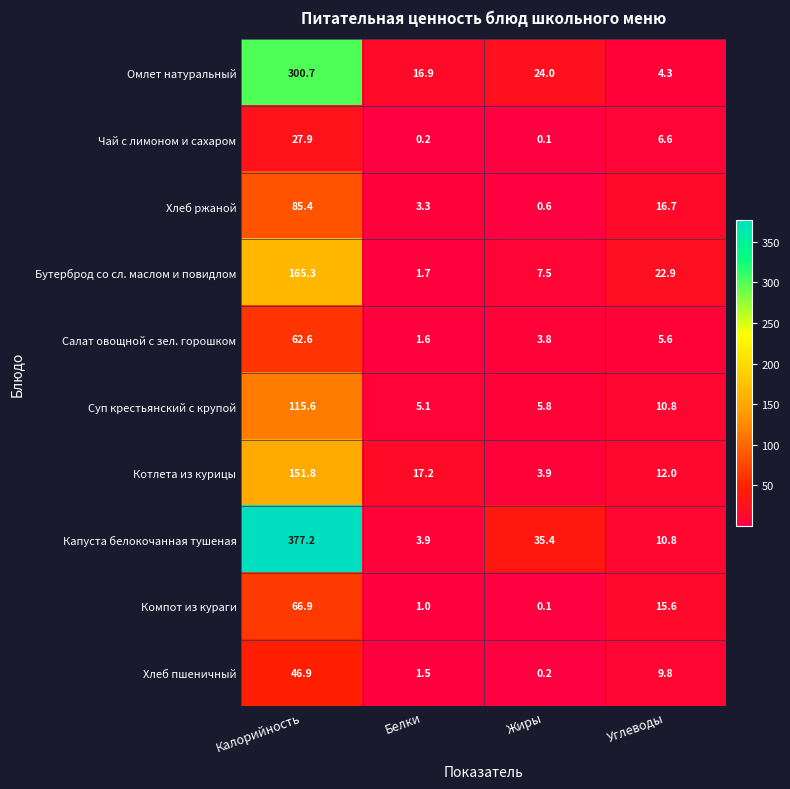

Rank the series at Калорийность from lowest to highest value.

Чай с лимоном и сахаром, Хлеб пшеничный, Салат овощной с зел. горошком, Компот из кураги, Хлеб ржаной, Суп крестьянский с крупой, Котлета из курицы, Бутерброд со сл. маслом и повидлом, Омлет натуральный, Капуста белокочанная тушеная